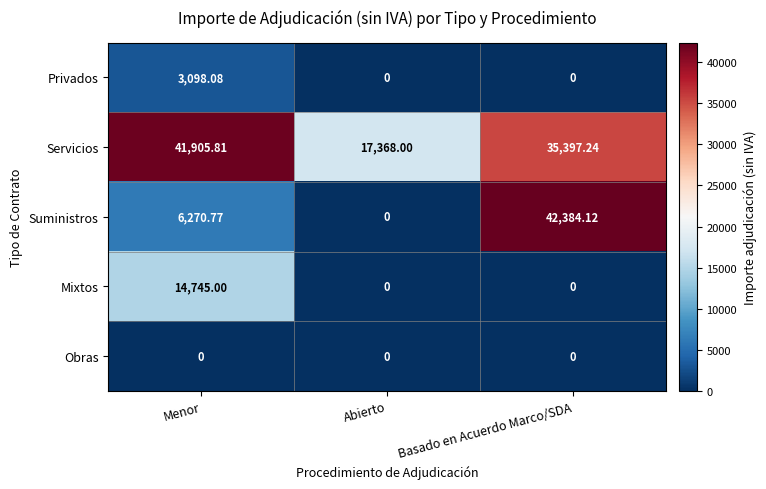

Rank the series by their maximum value, from lowest to highest.

Obras, Privados, Mixtos, Servicios, Suministros